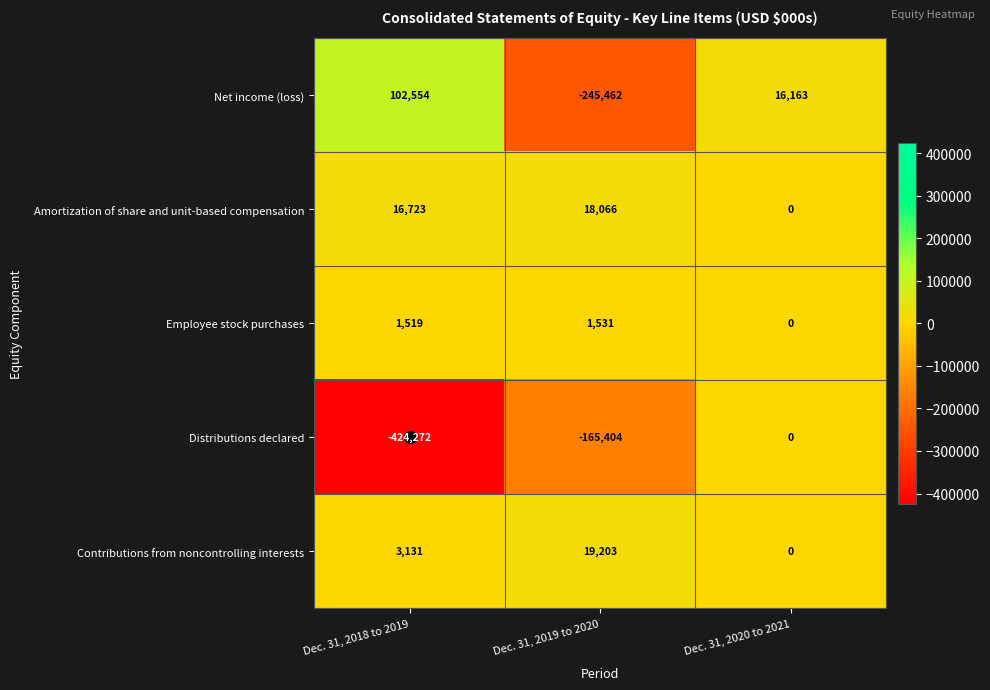

What is the sum of the Amortization of share and unit-based compensation values at Dec. 31, 2018 to 2019 and Dec. 31, 2019 to 2020?

34789